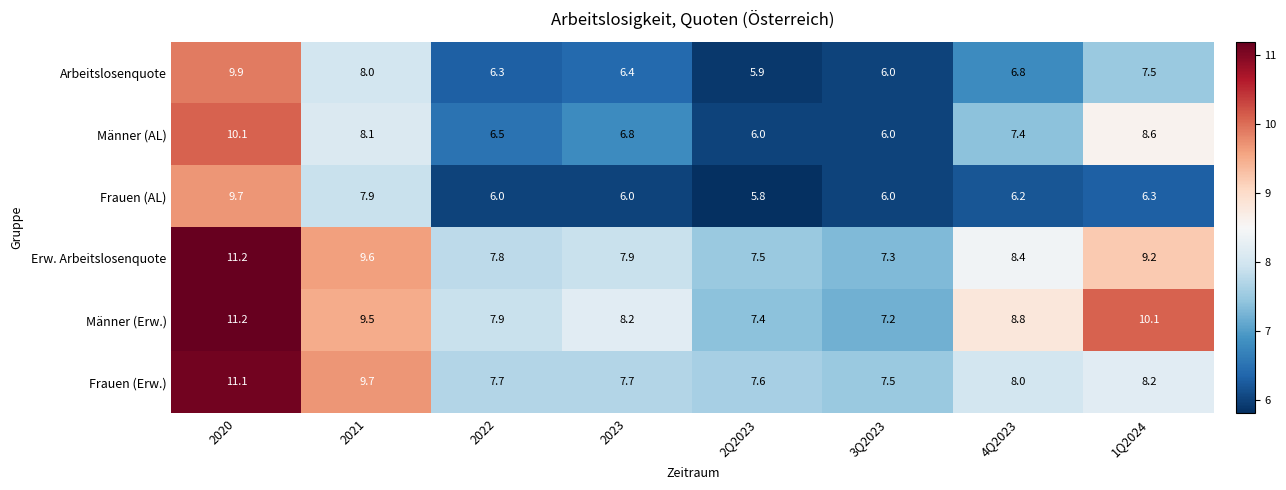

At which label is Frauen (AL) closest to 7?

1Q2024